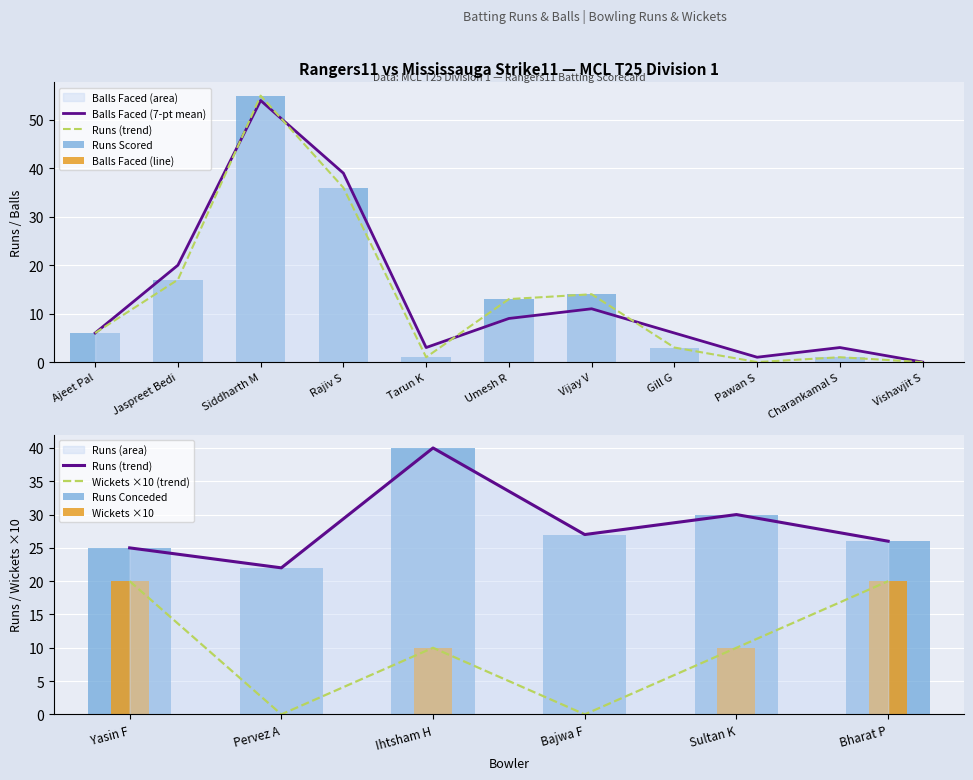

How many positive values does the Rangers11 Balls series have?

10